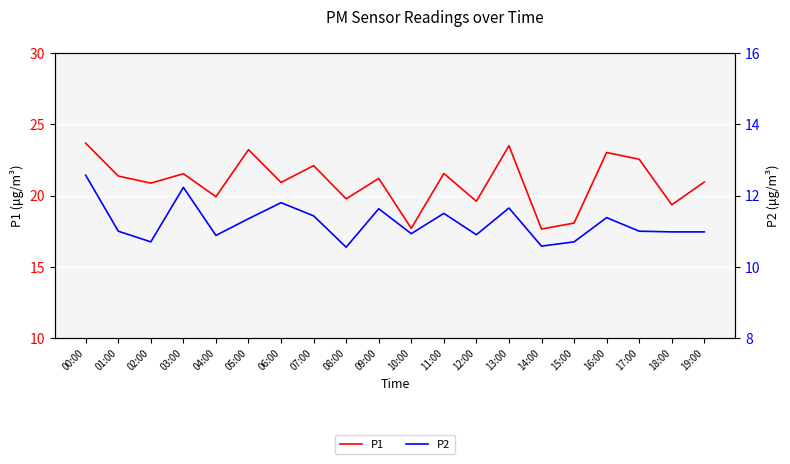

Rank the series at 07:00 from lowest to highest value.

P2, P1